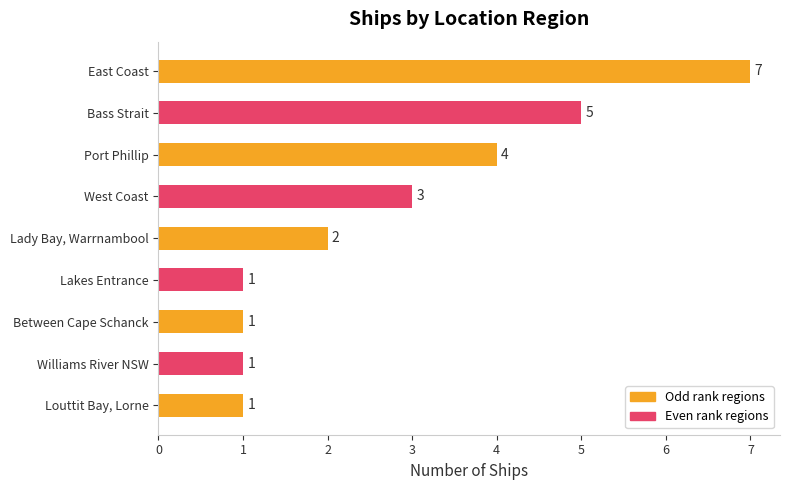

What position from the top is West Coast?

4